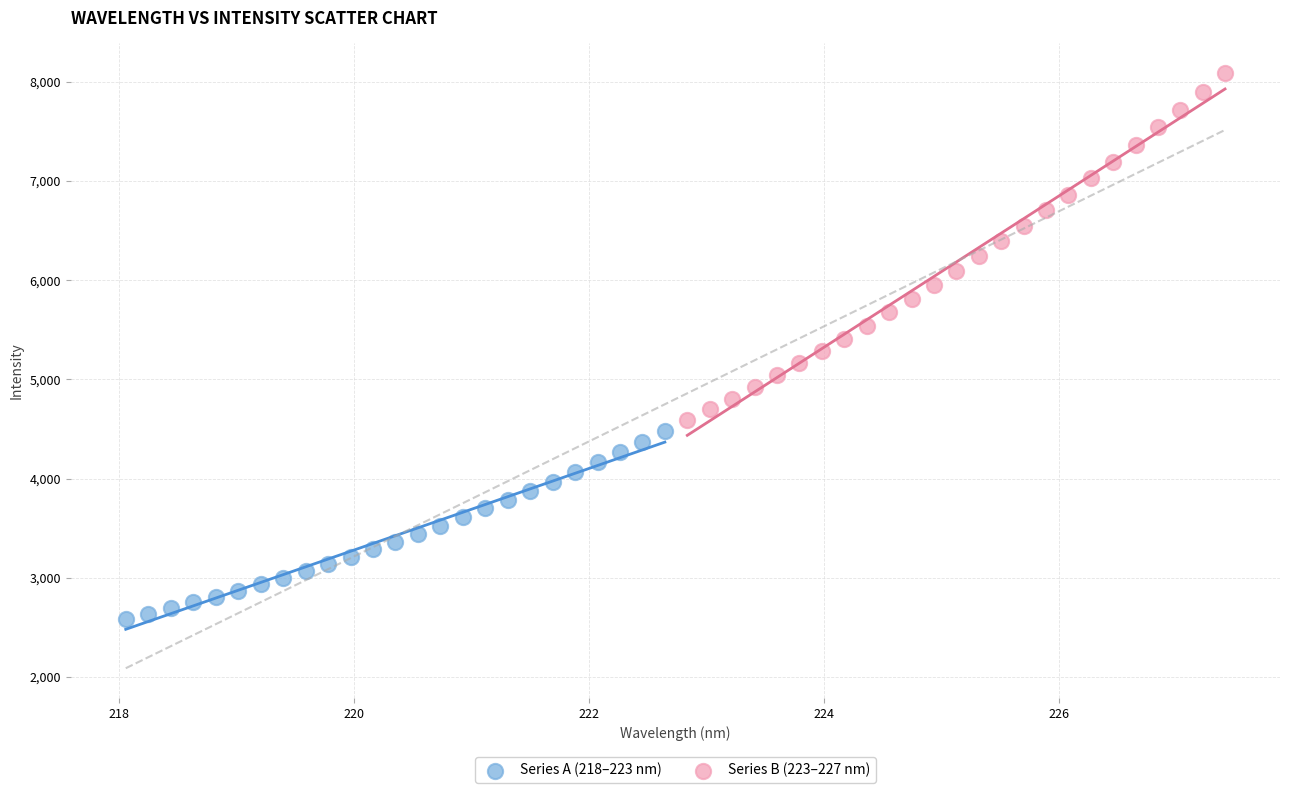

Which series has the widest spread of Y values?

Series B (223–227 nm)